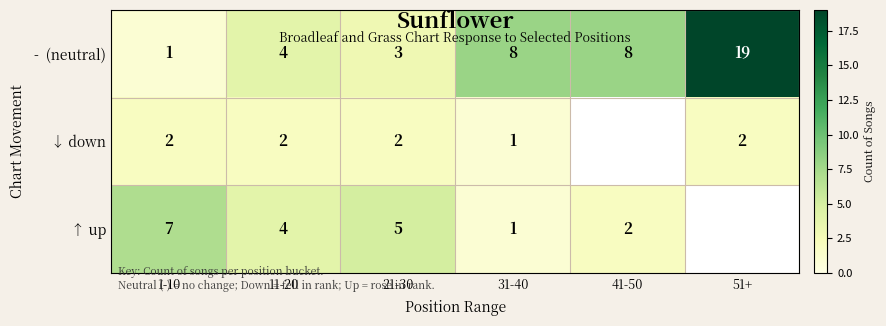

What is the difference between the highest and lowest values at 31-40?

7